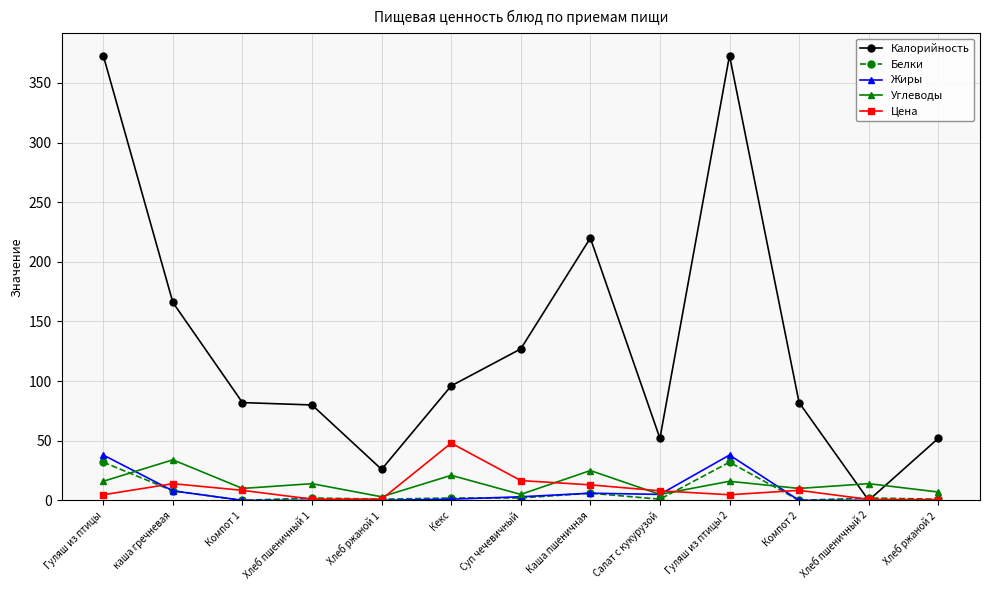

After their last crossing, which series has the higher values: Углеводы or Калорийность?

Калорийность